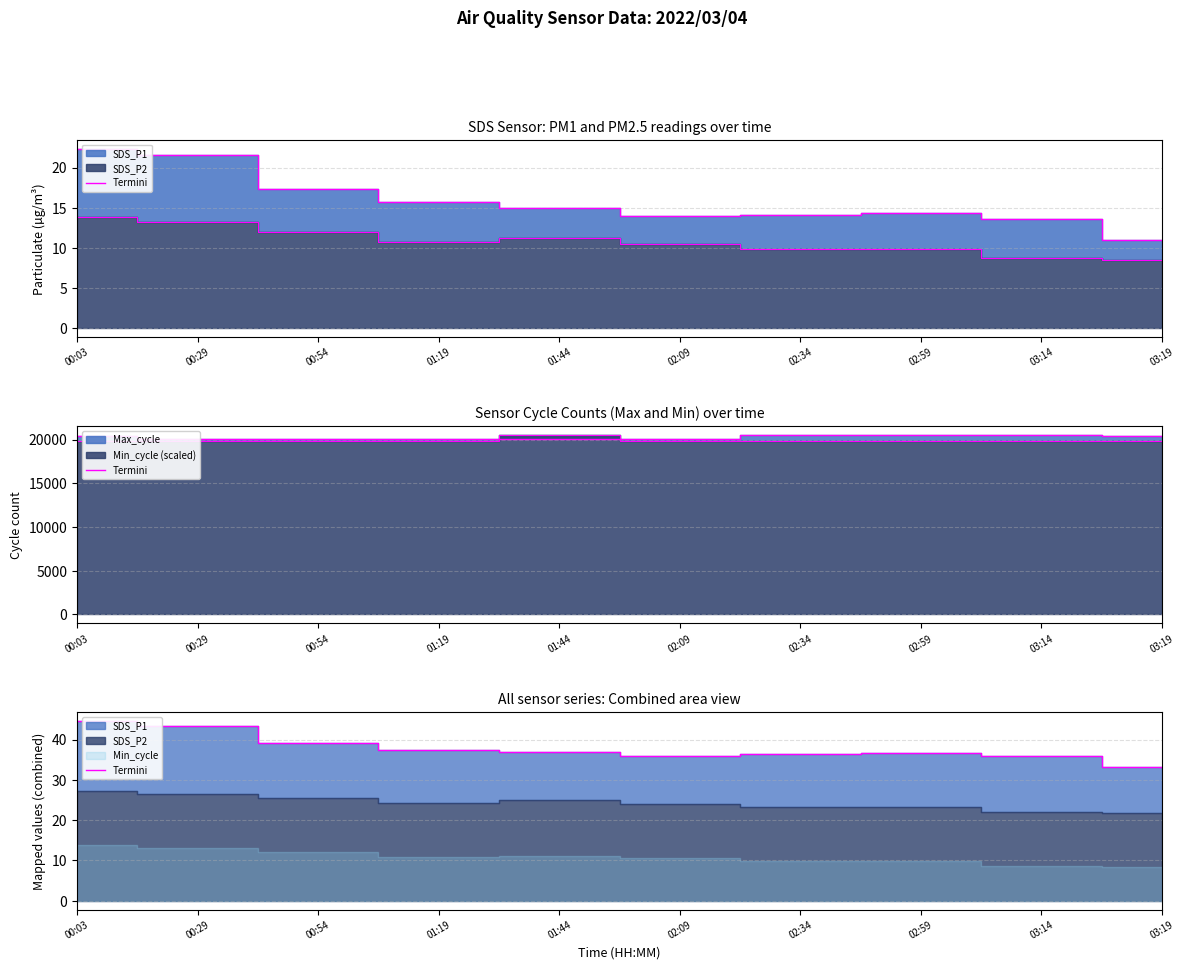

Reading left to right, transcribe all the data shown in this chart.

44.5	43.4	39.2	37.5	36.9	35.8	36.3	36.6	36.0	33.3